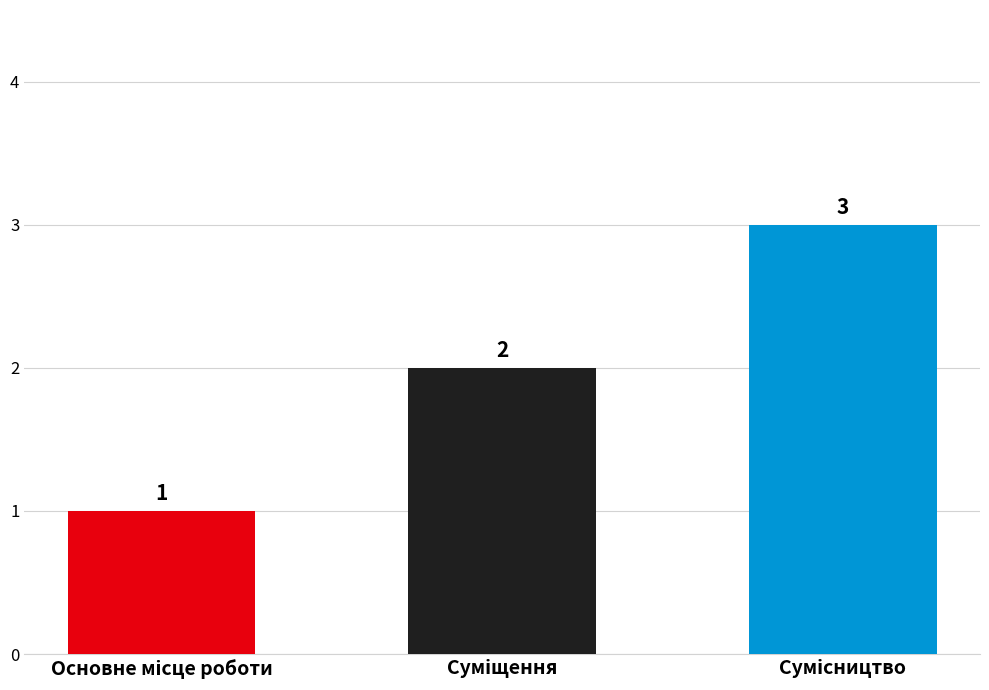

What is the average value?

2